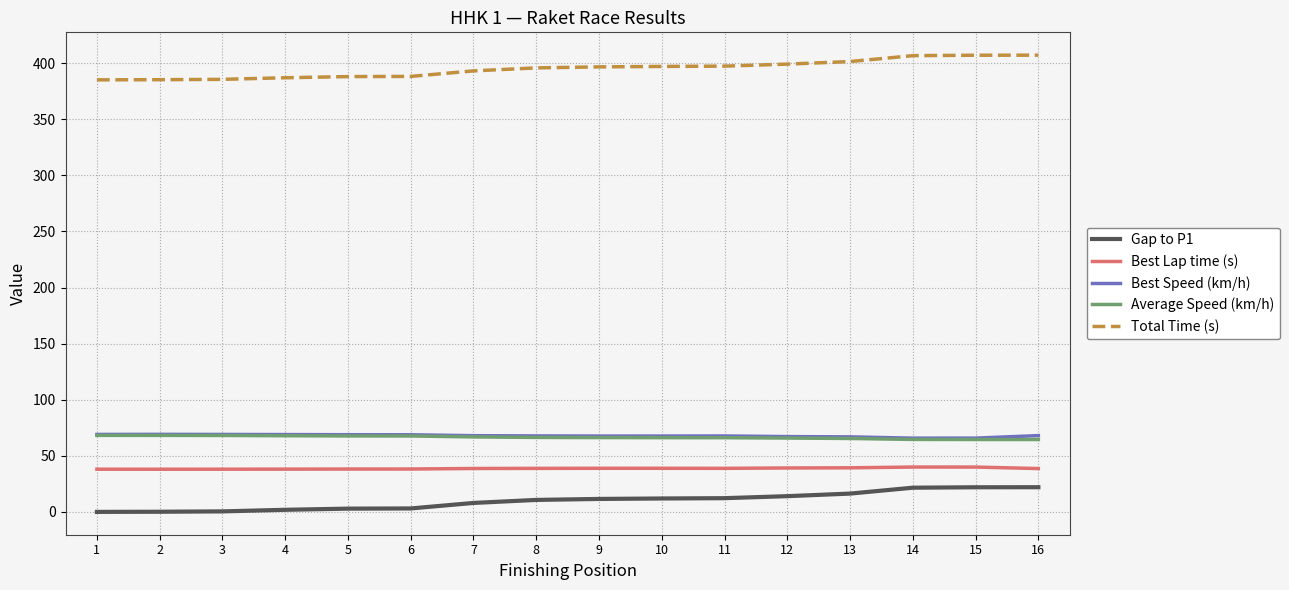

The Average Speed (km/h) series shows 65.8 at 12. True or false?

True